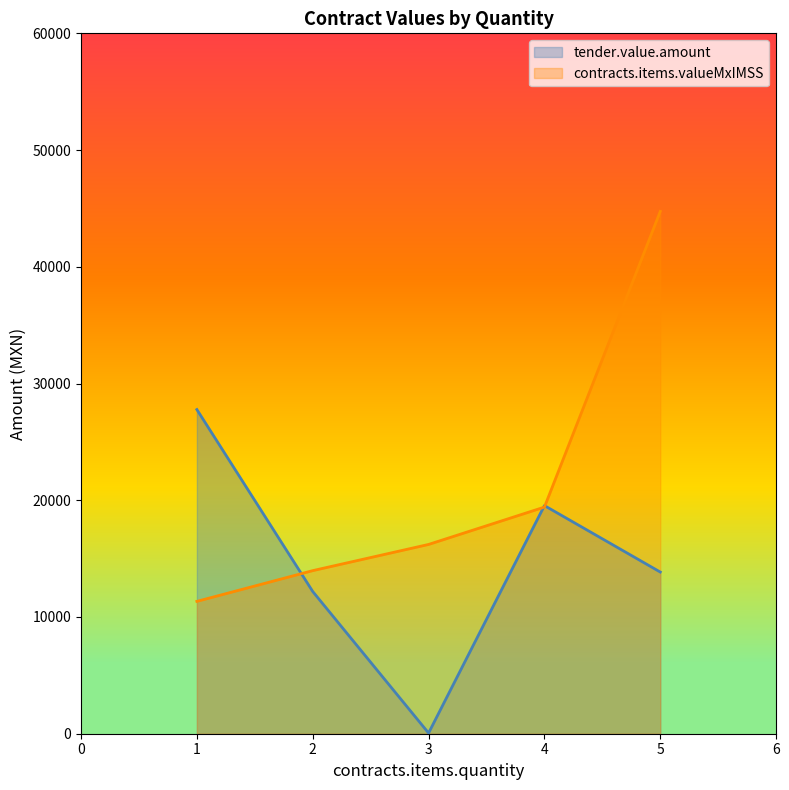

At which label does contracts.items.valueMxIMSS reach its peak?

5